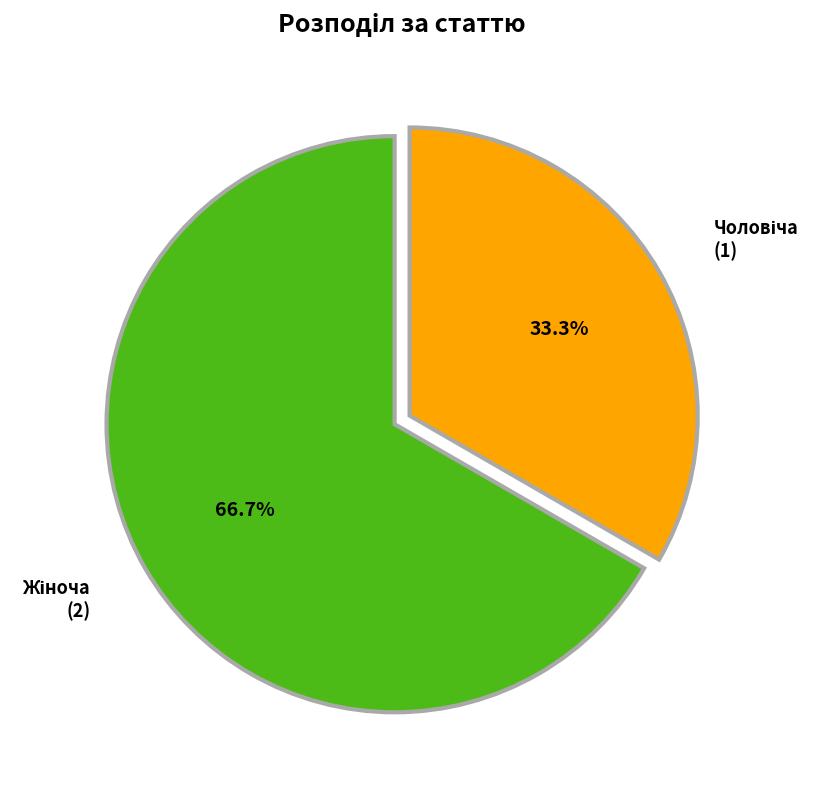

Is there a majority slice in this chart?

Yes